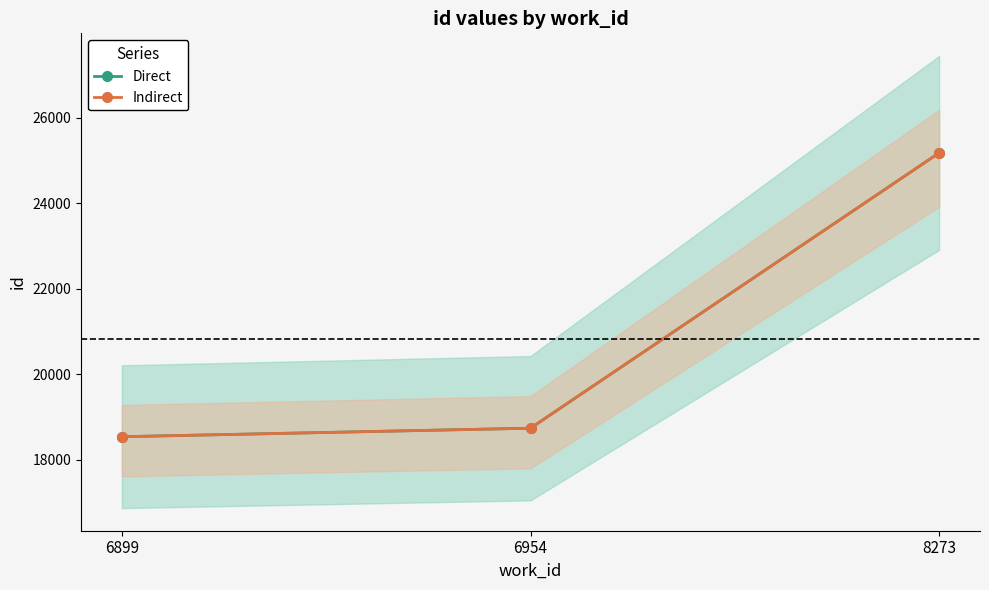

Where is Indirect nearest to the value 21857?

6954